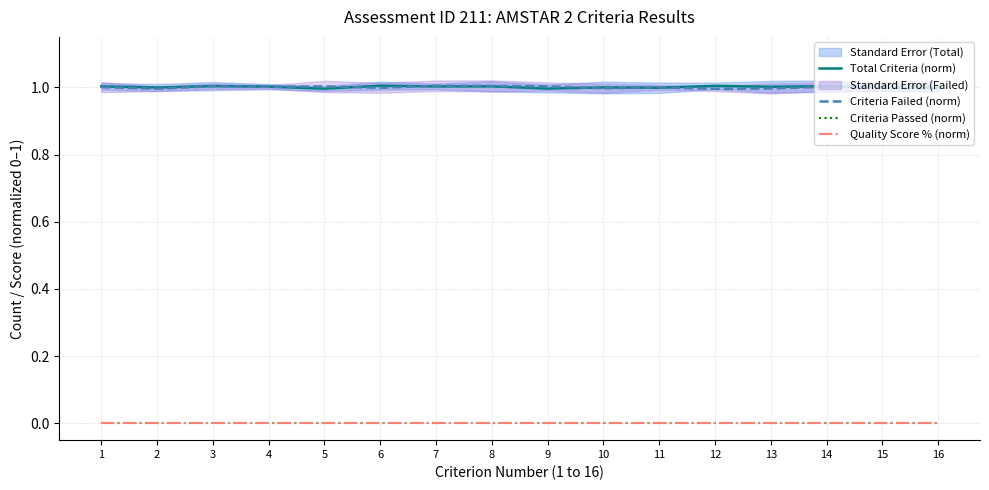

Which series has the widest spread of values?

Criteria Failed (norm)